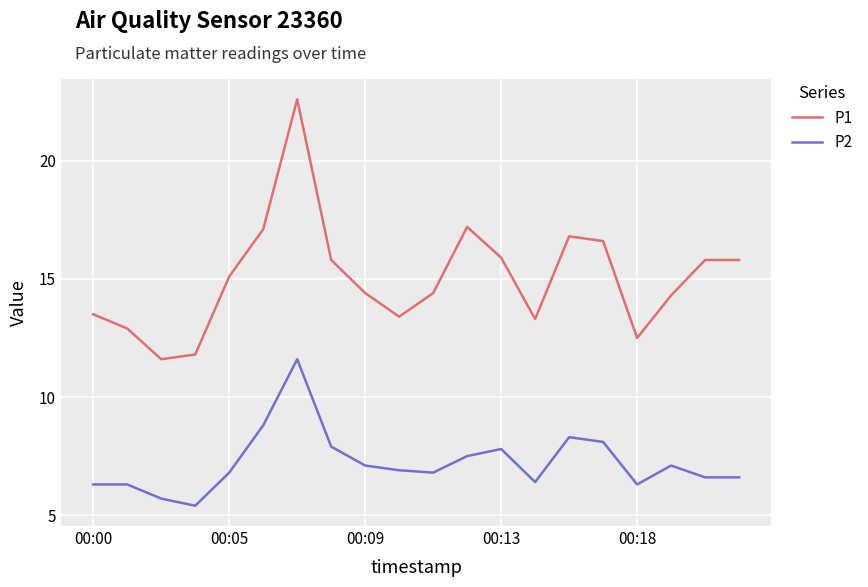

What is the lowest value of the P2 series?

5.4